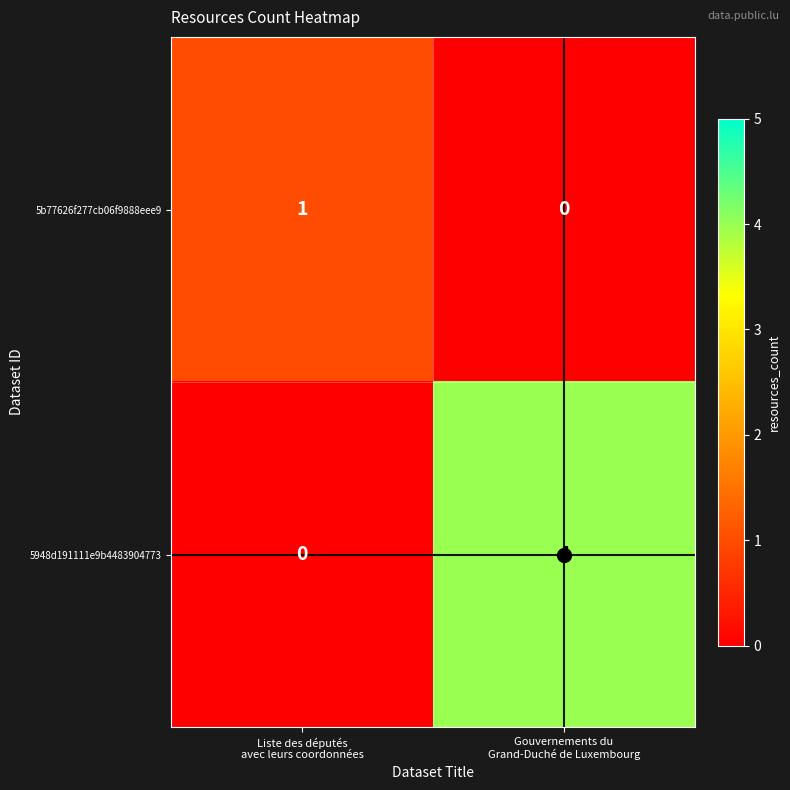

What is the total value across all series at Gouvernements du
Grand-Duché de Luxembourg?

4